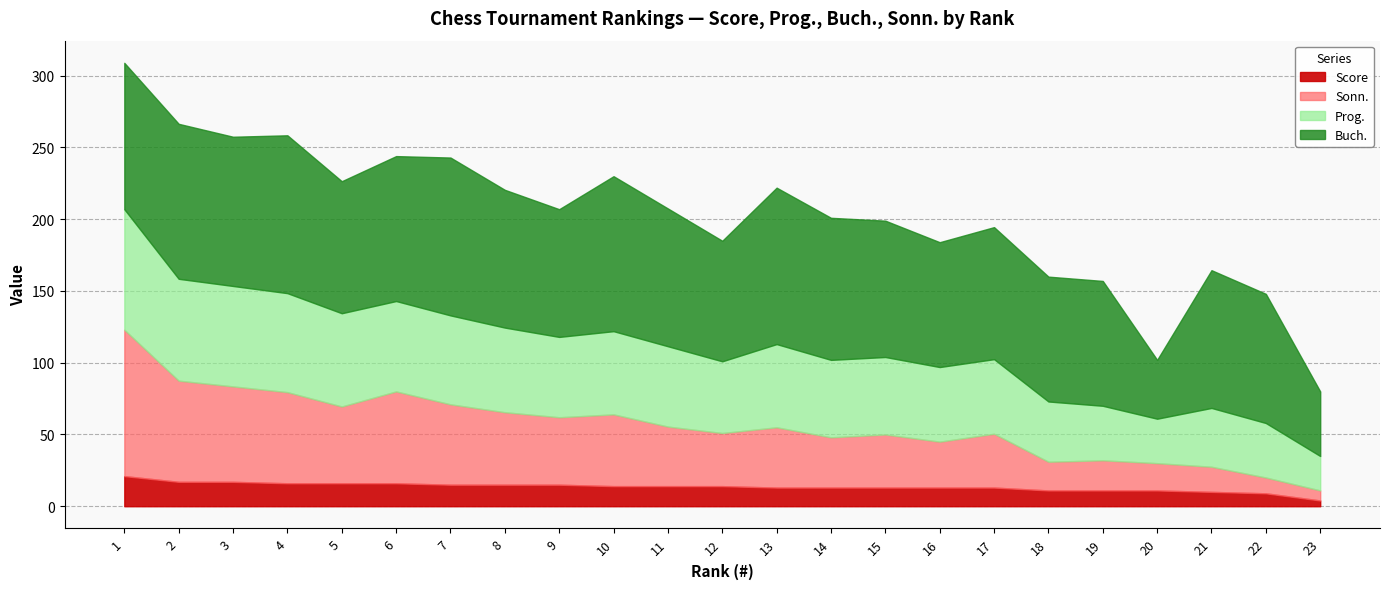

What is the difference between the highest and lowest values at 4?

94.0